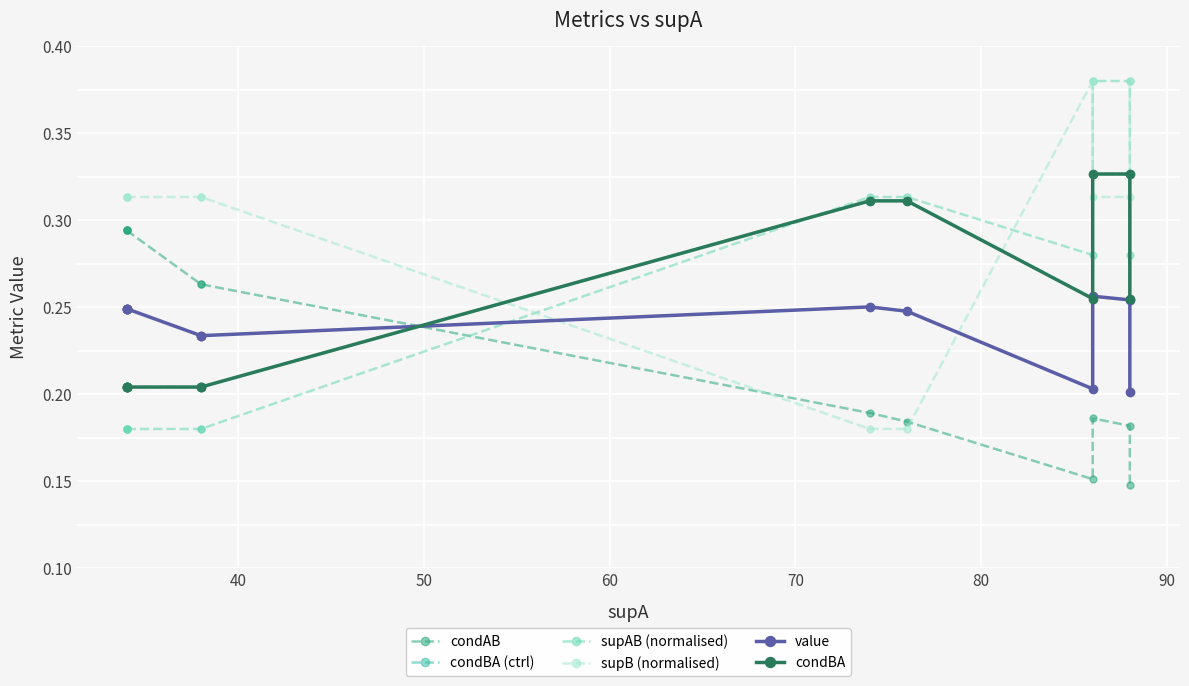

Is the value of supAB (normalised) at 100 greater than the value of value at 40?

Yes